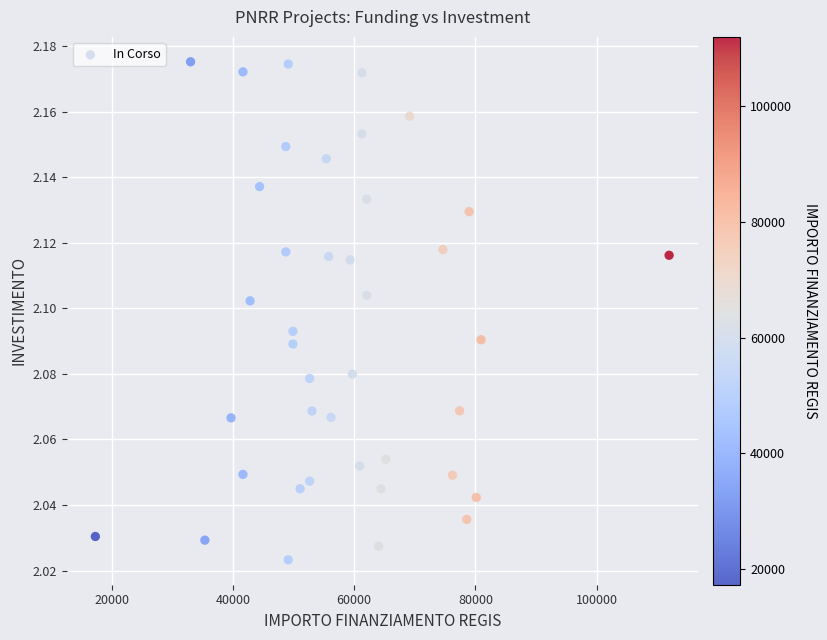

What is the range of X values (max minus min)?

94665.7